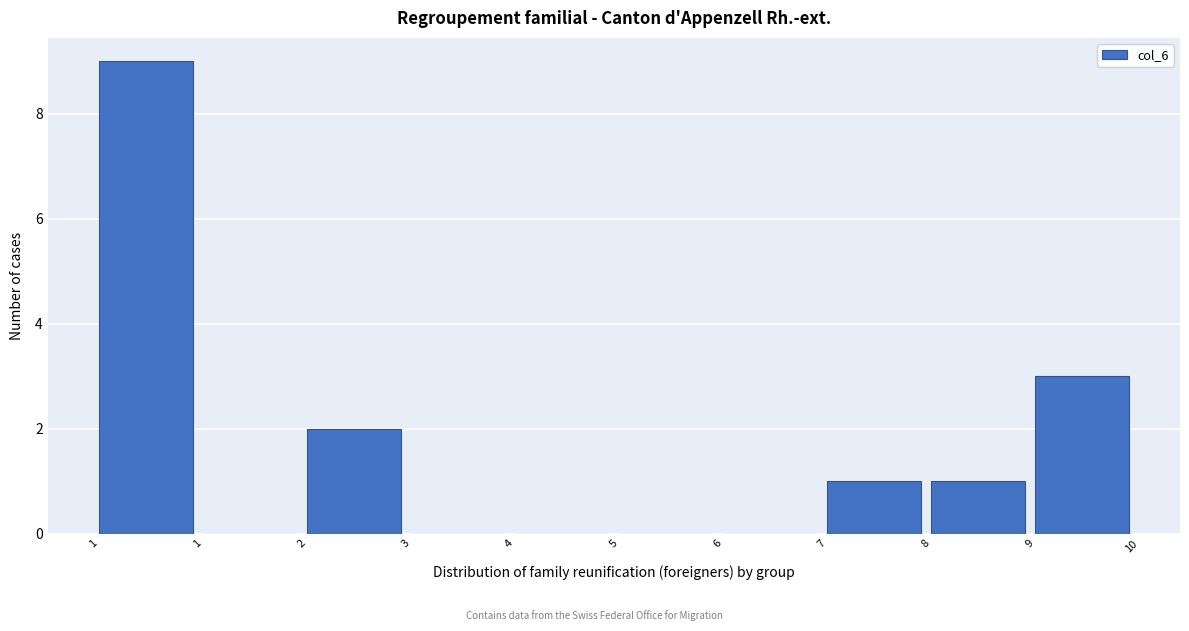

Count the number of categories in the chart.

10